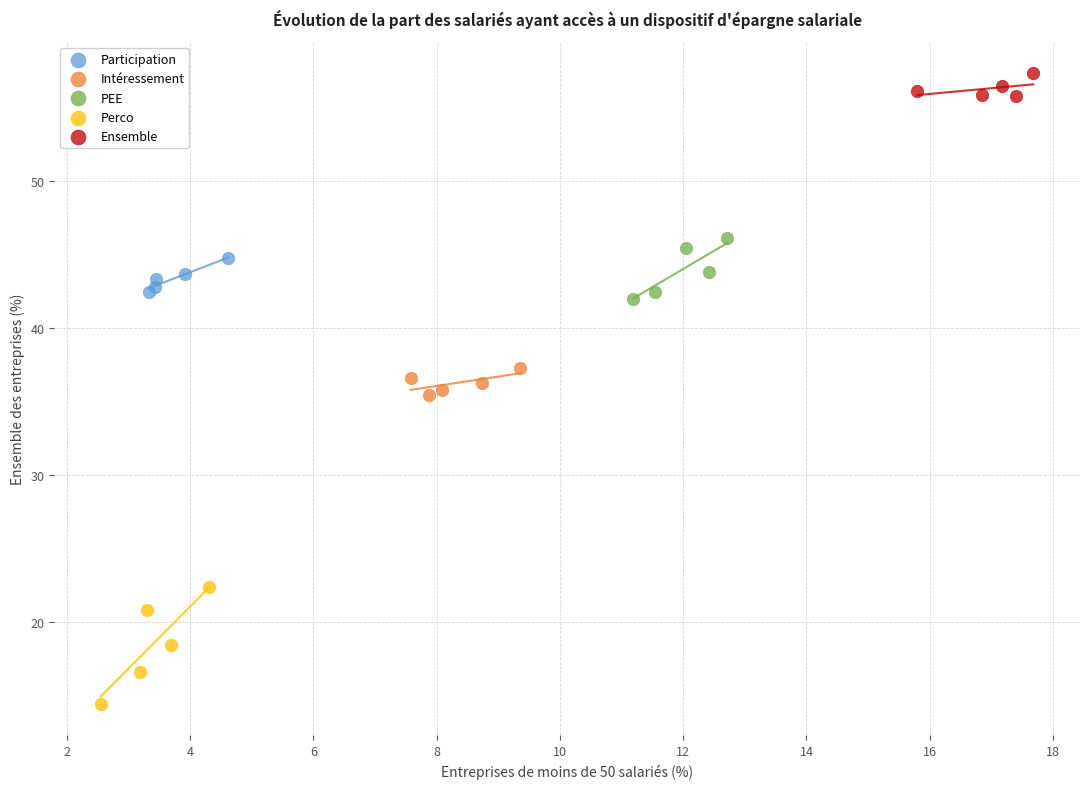

Which series reaches the minimum Y coordinate?

Perco